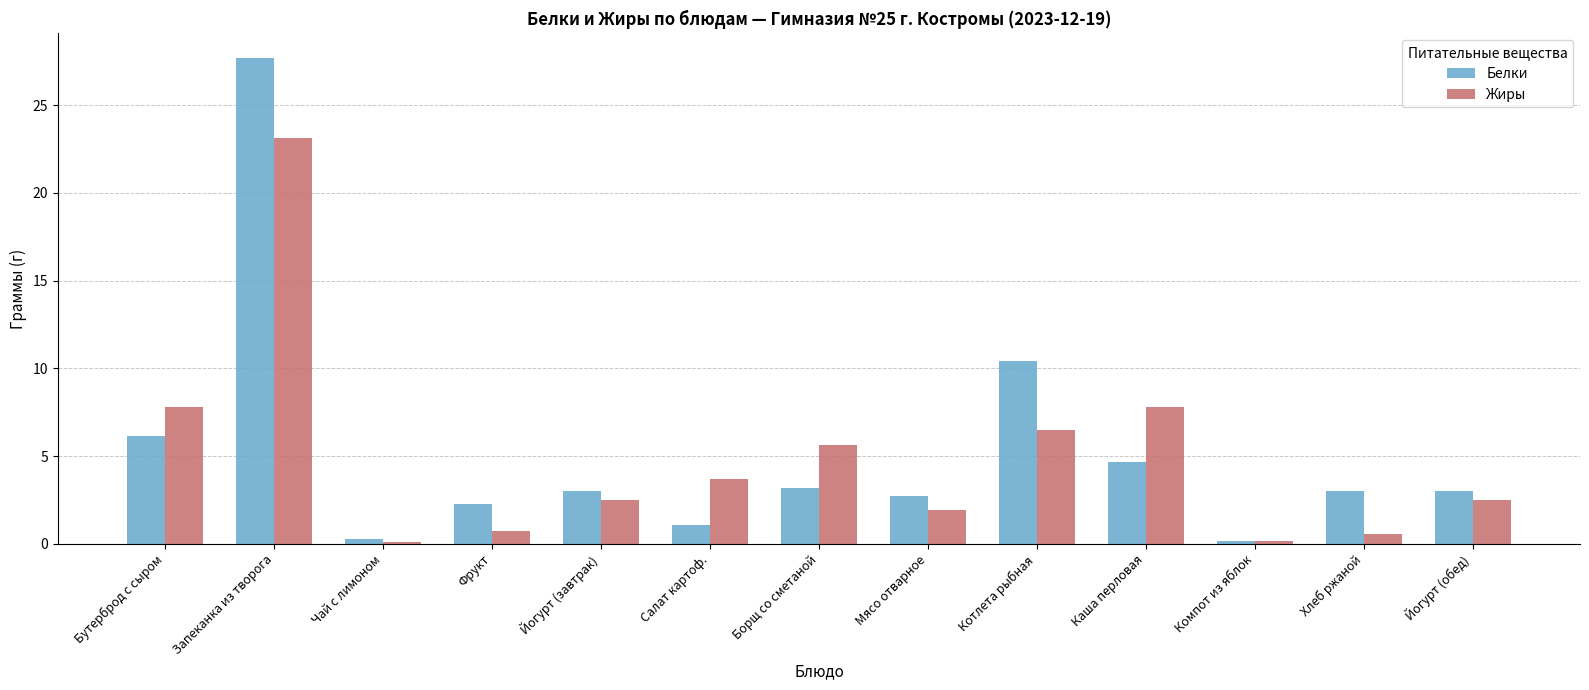

What is the difference between the Жиры values at Запеканка из творога and Йогурт (обед)?

20.6